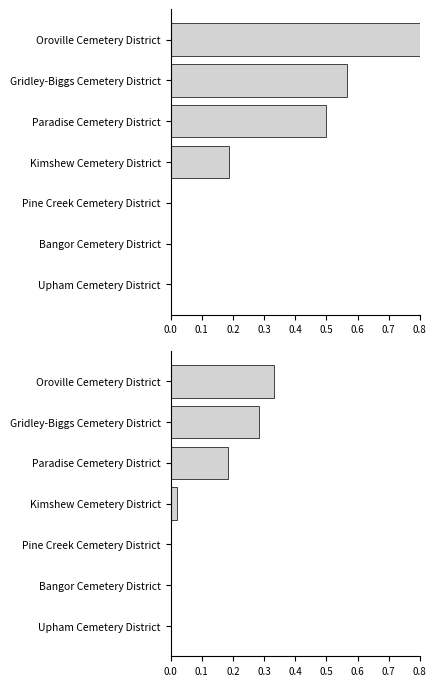

Which series has the largest range (max minus min)?

Total Wages